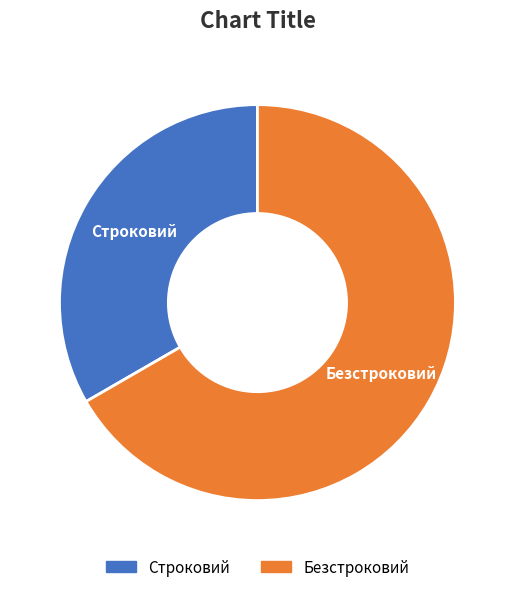

The Безстроковий slice represents 67% of the pie. True or false?

True